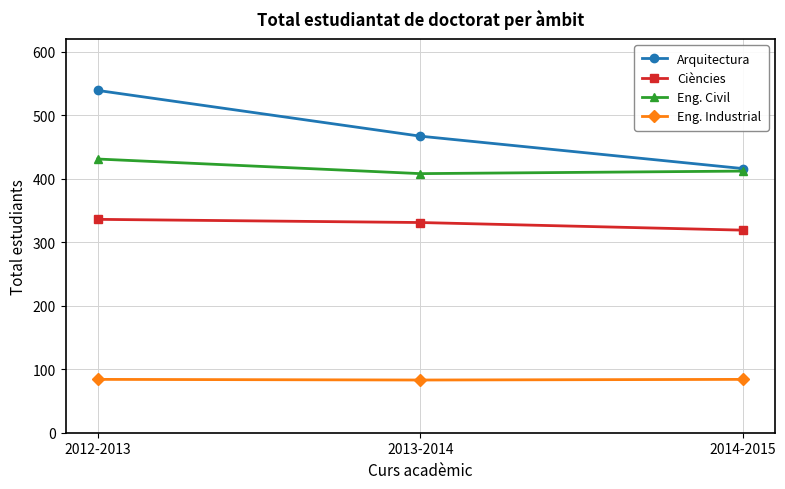

How many series are shown in this chart?

4